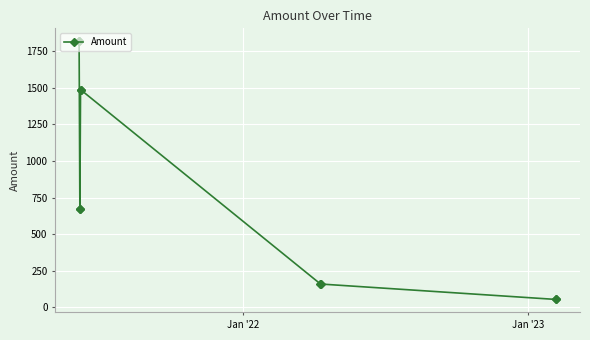

What is the greatest value displayed?

1818.8